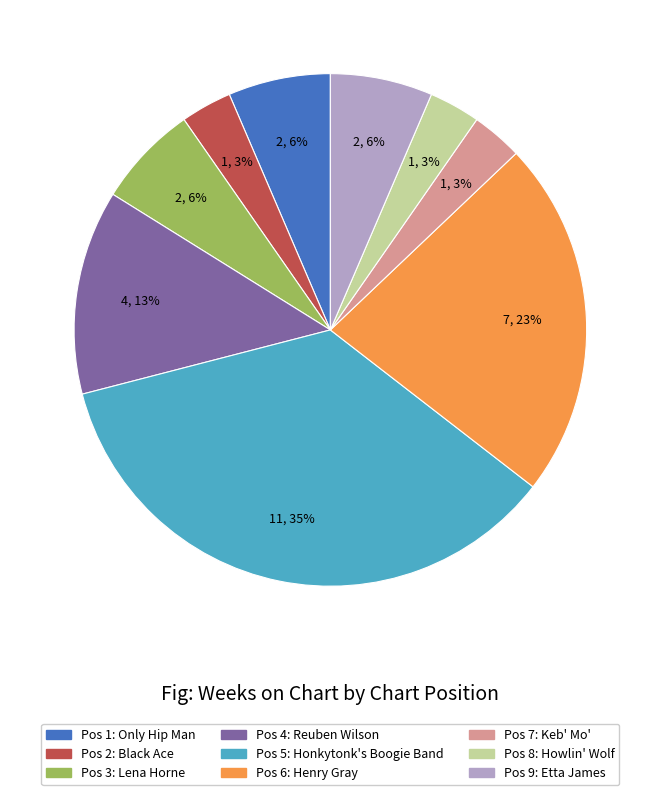

To the nearest percent, what is the average slice percentage?

11%